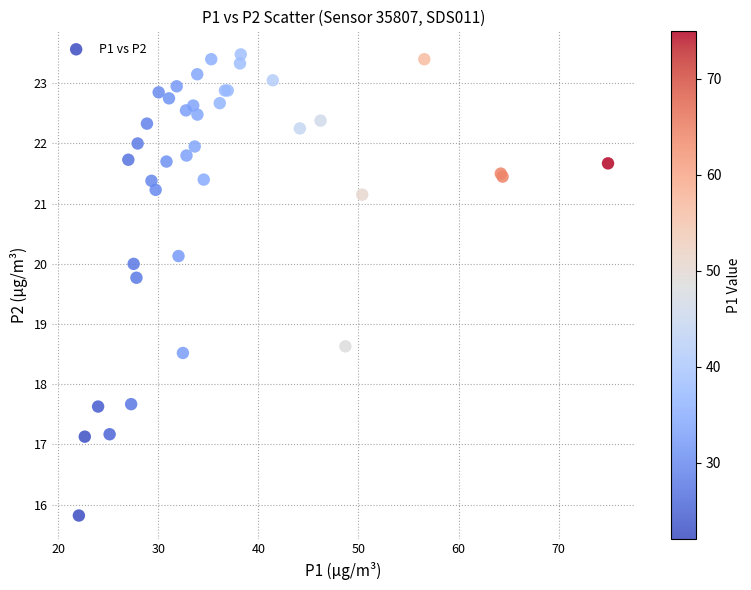

What Y value in the scatter plot is closest to 19?

18.6